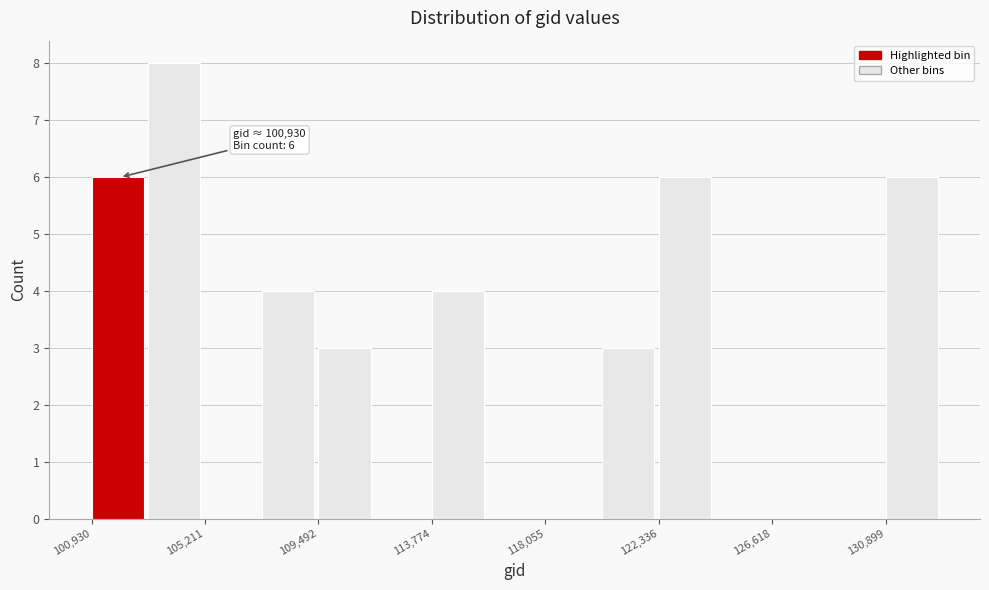

Which range on the x-axis has the tallest bar?

103000 to 105000